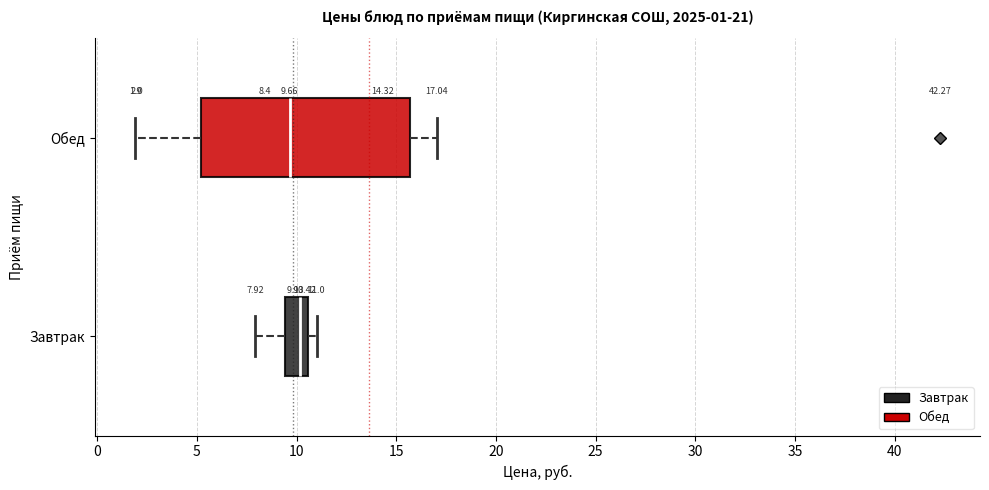

Which box is the widest, from its left edge to its right edge?

Обед